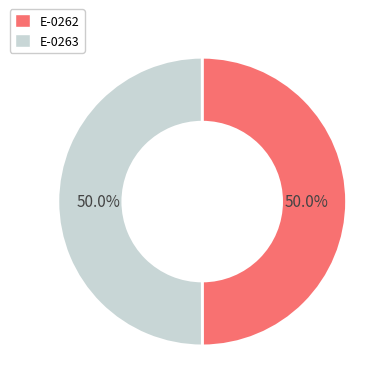

Do E-0263 and E-0262 together represent more than half of the pie?

Yes